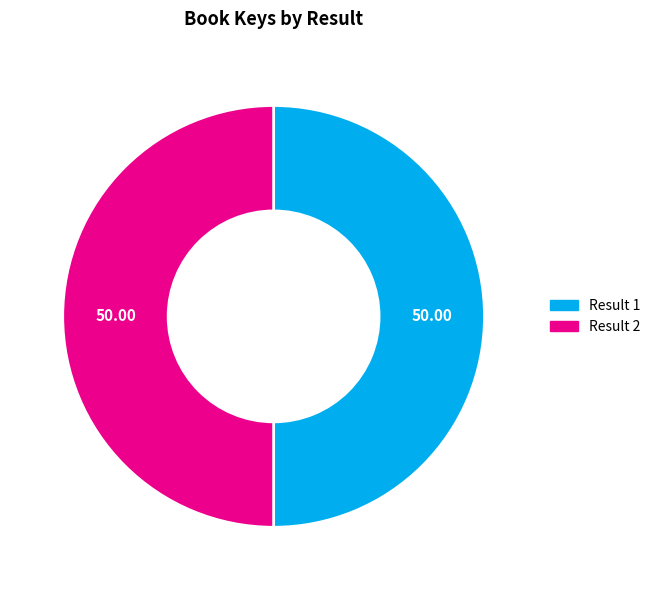

Approximately how many times larger is the value at Result 2 compared to Result 1?

1.0